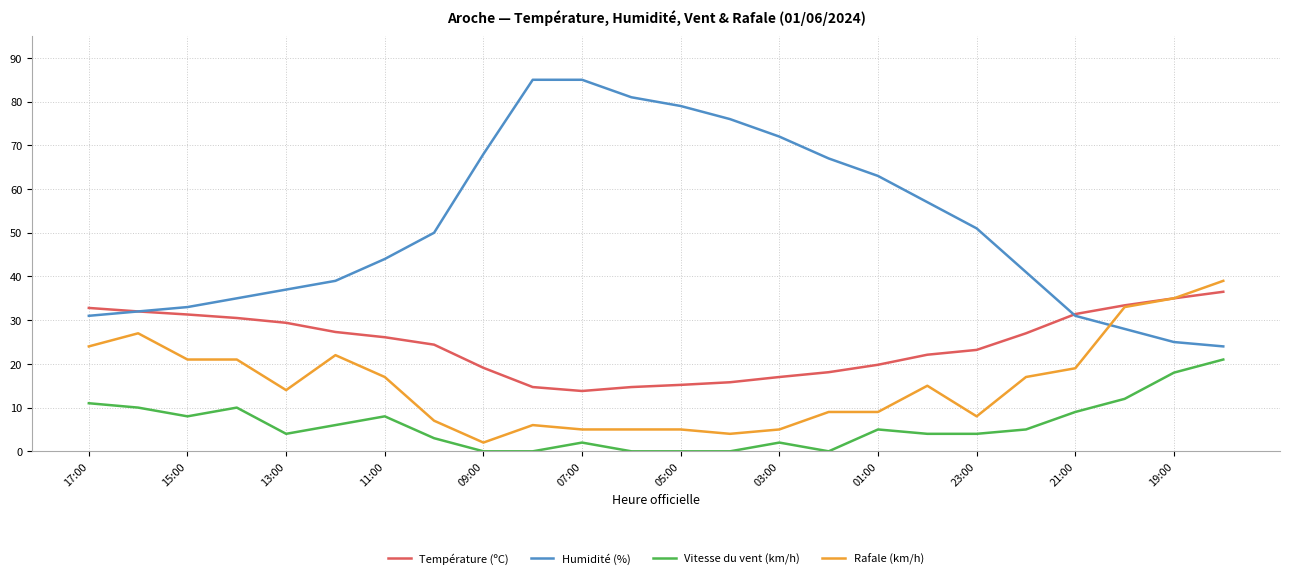

True or false: Rafale (km/h) and Vitesse du vent (km/h) intersect in this chart.

False